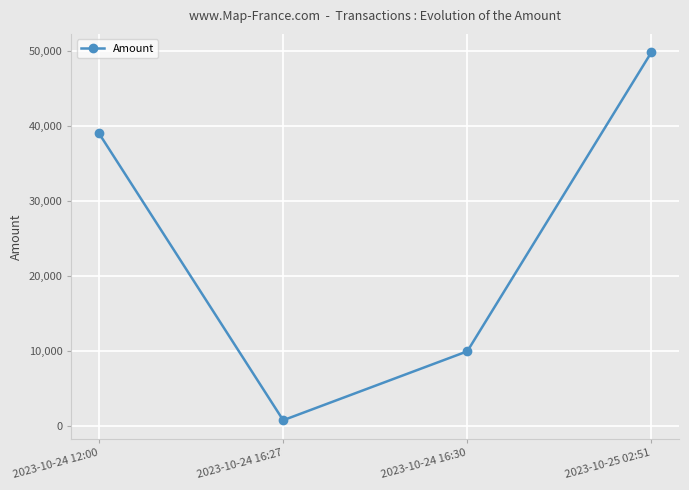

What position from the right is 2023-10-24 16:30?

2